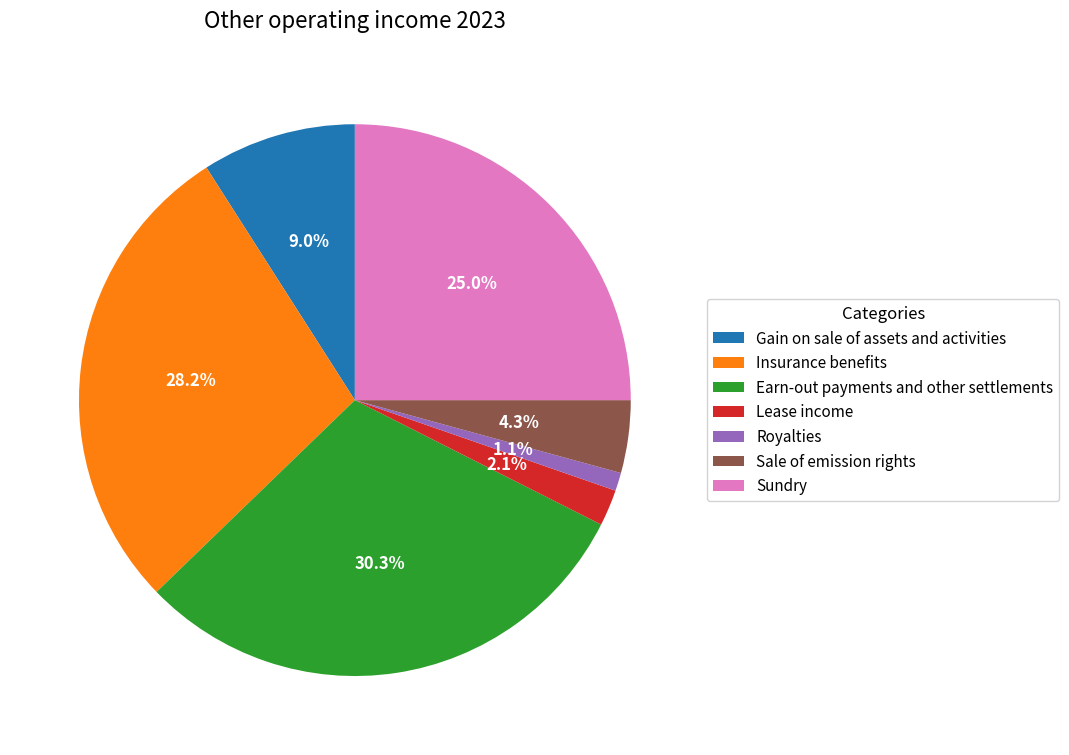

Is there a majority slice in this chart?

No